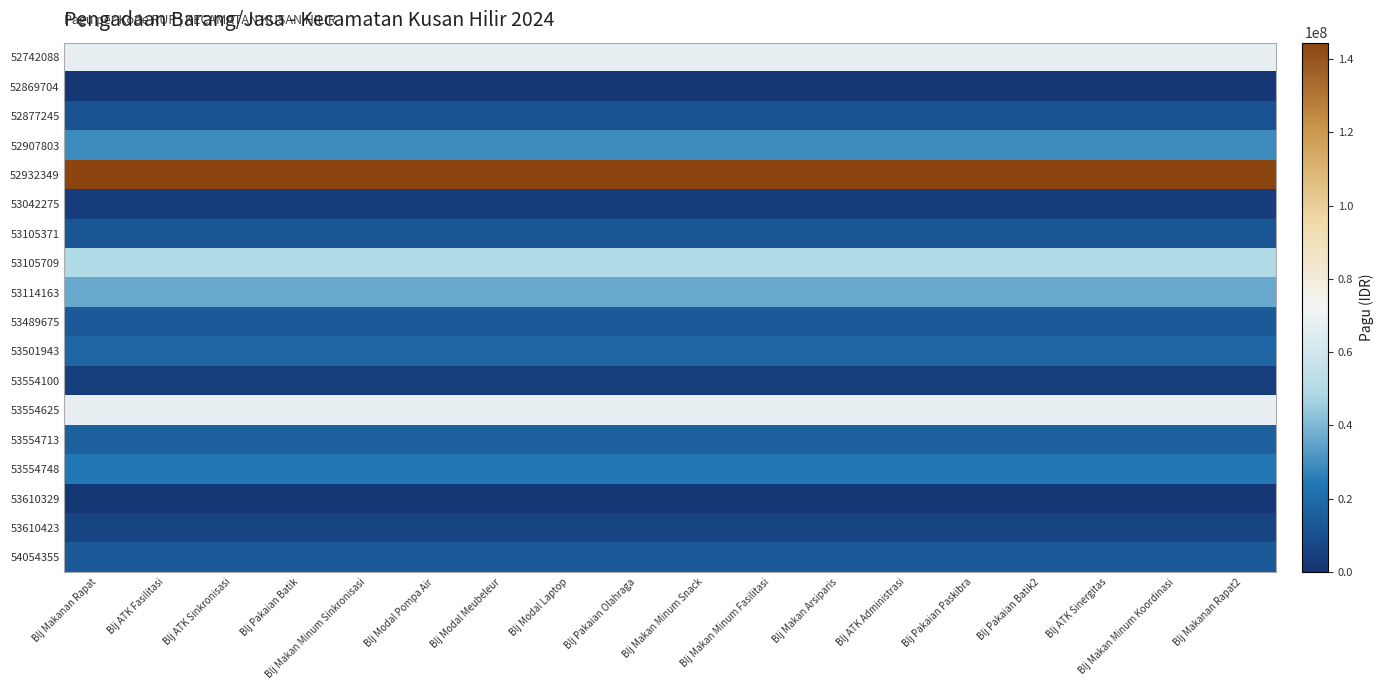

At how many categories does at least one series exceed 22131598?

18